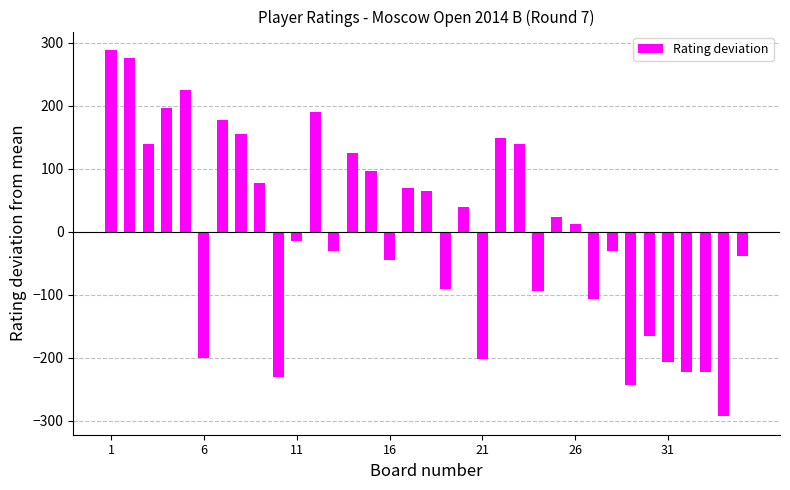

What is the maximum value shown in the chart?

288.7